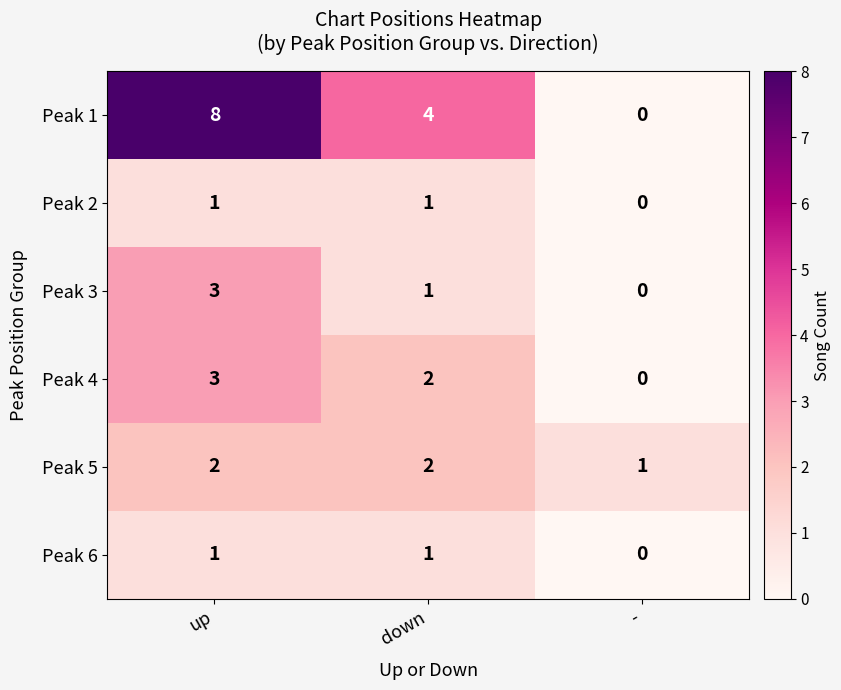

At which label is Peak 6 closest to 0?

-